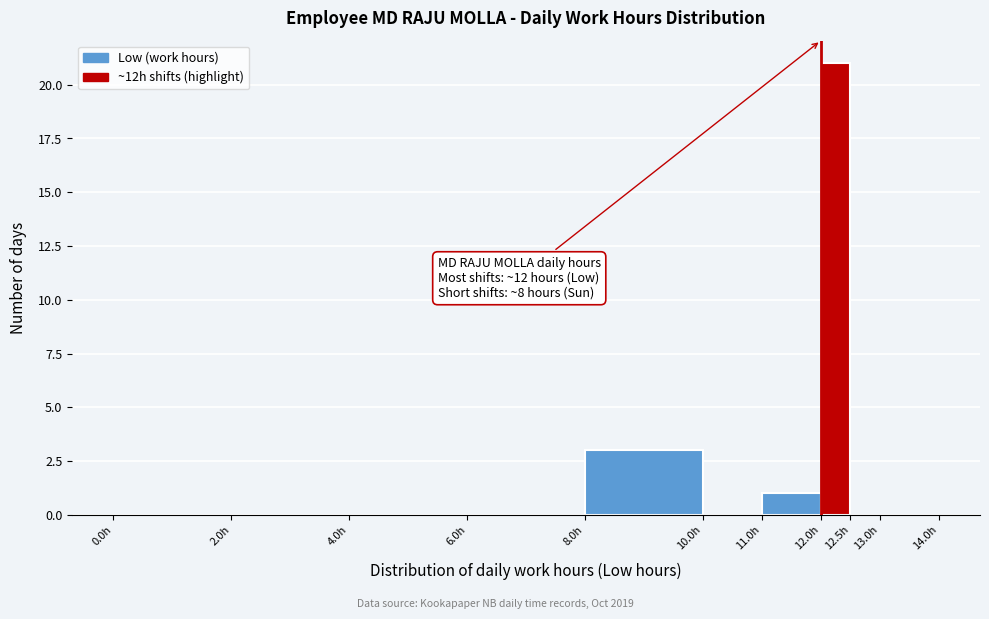

Which range on the x-axis has the tallest bar?

12.0 to 12.5